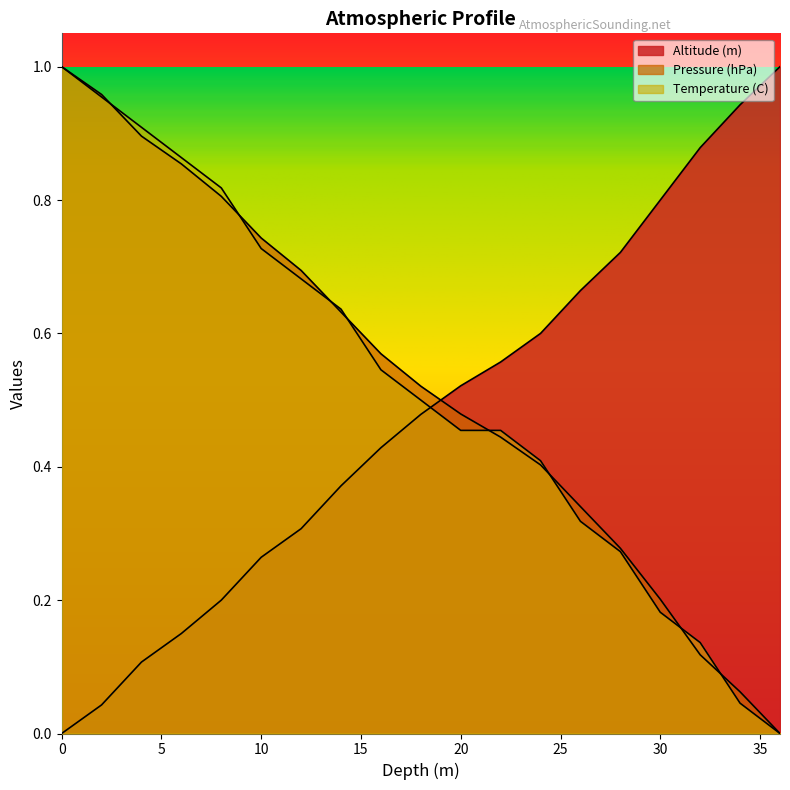

Which series has the largest range (max minus min)?

Altitude (m)